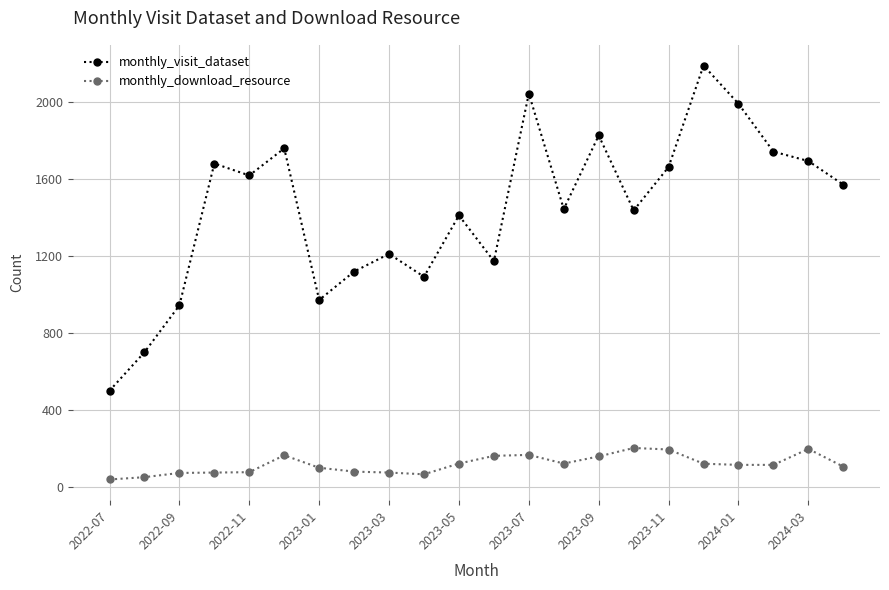

What is the value of the monthly_download_resource point at the 10th from the left?

65